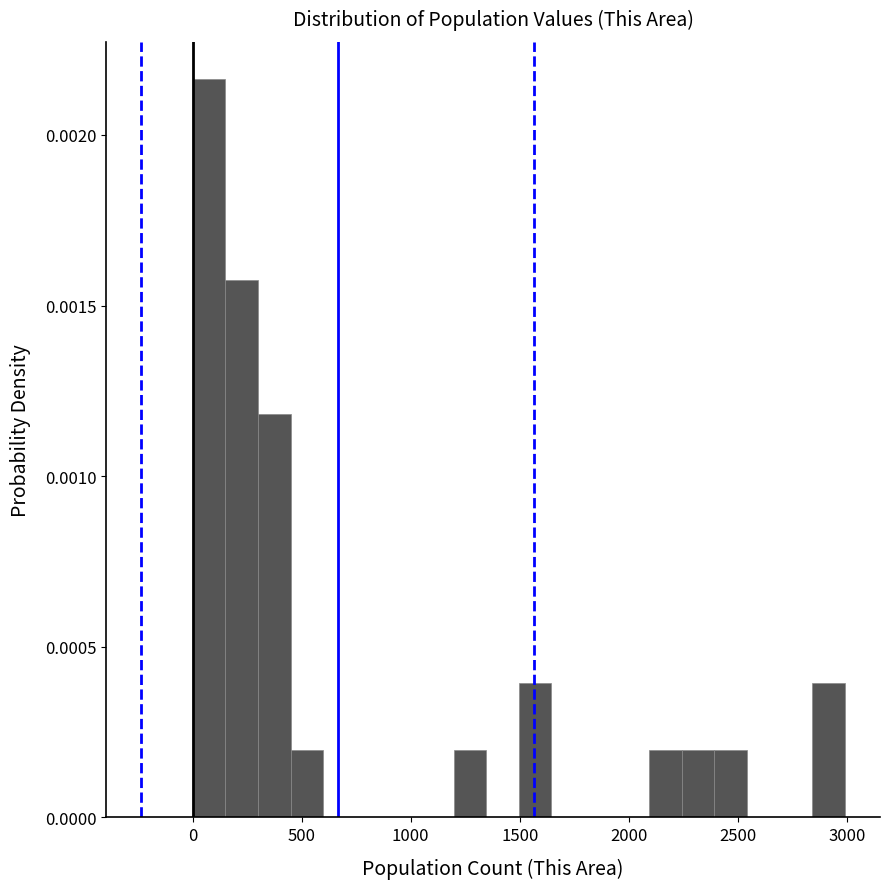

Read against the x-axis, roughly where is the centre of the tallest bar?

100